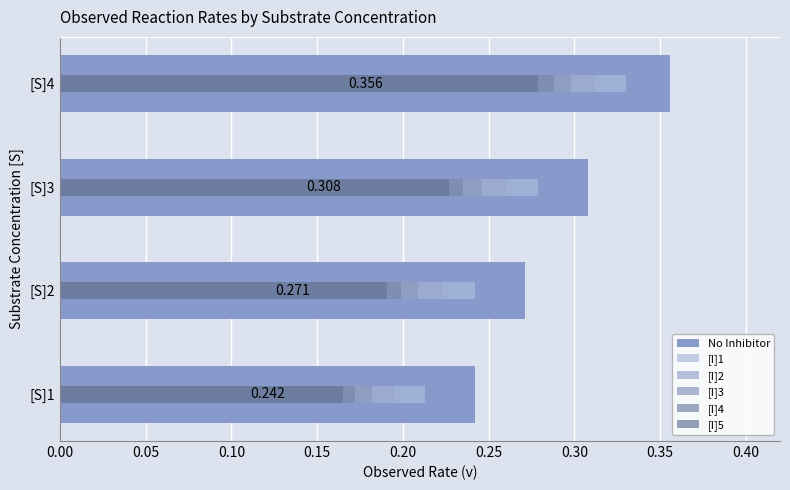

Count the [I]2 values in the range 0 to 1.

4